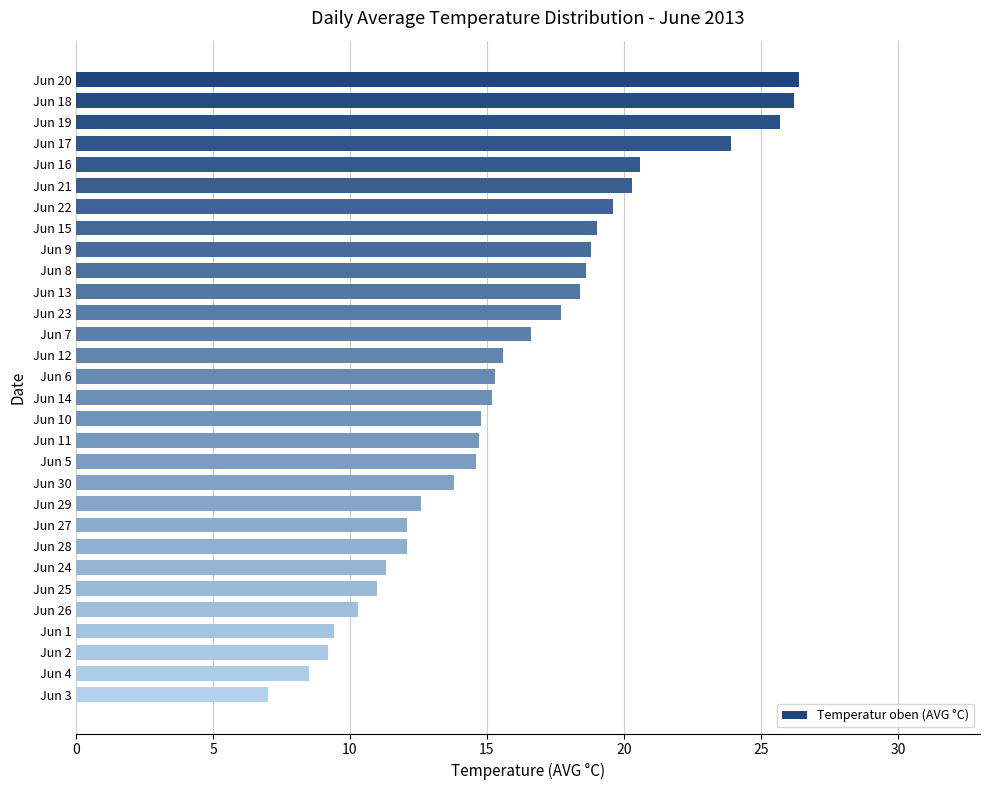

Which has a higher value, Jun 7 or Jun 8?

Jun 8